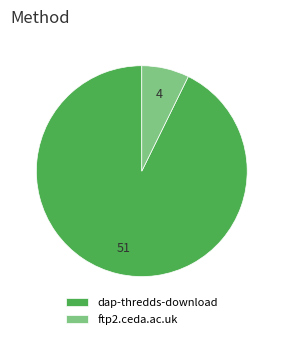

True or false: ftp2.ceda.ac.uk accounts for 21% of the total.

False